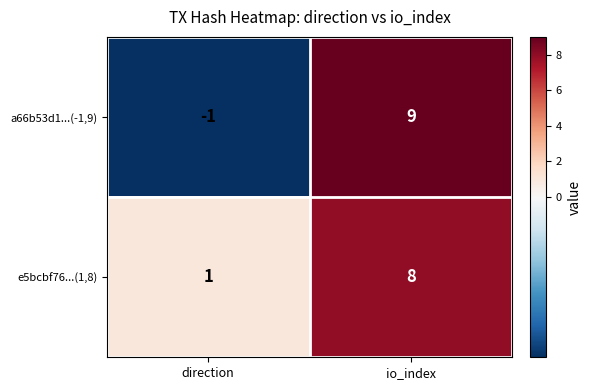

What is the smallest value displayed?

-1